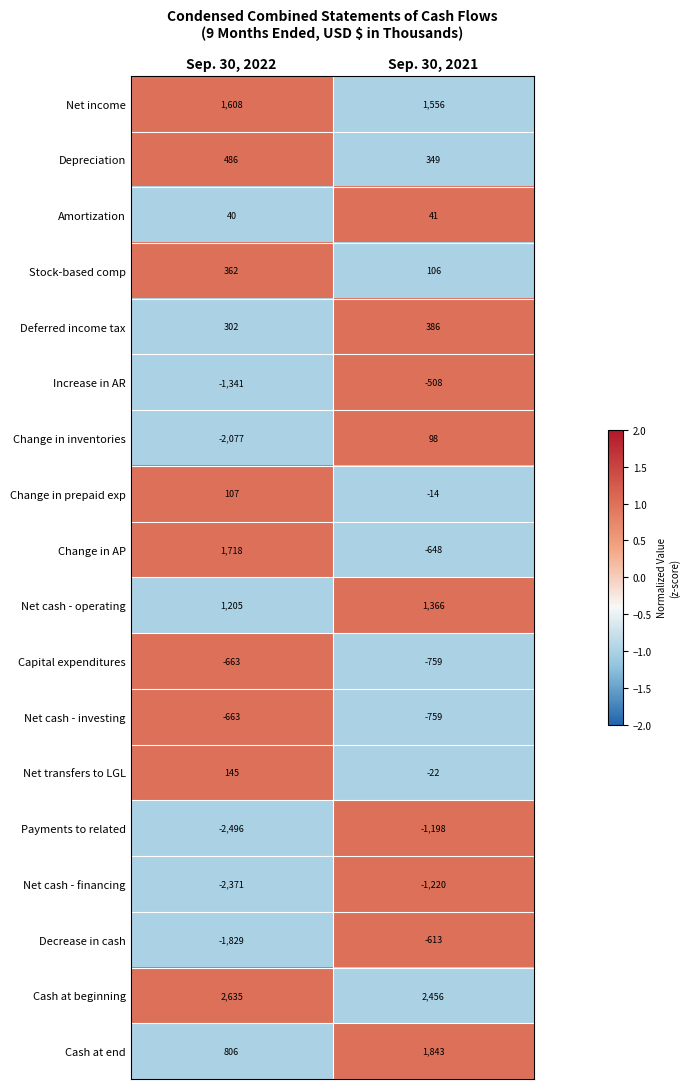

Between Sep. 30, 2022 and Sep. 30, 2021, which series saw the biggest shift?

Change in AP